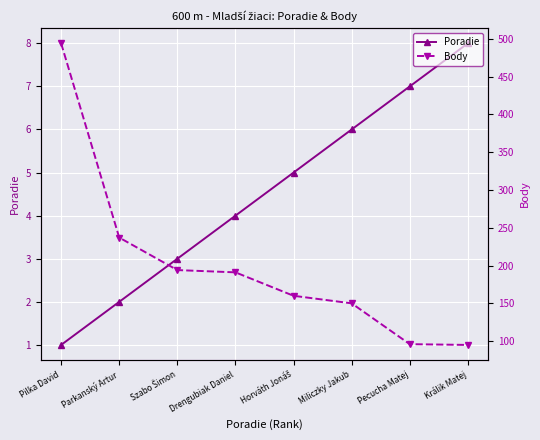

How many Poradie values are between 3 and 7?

5